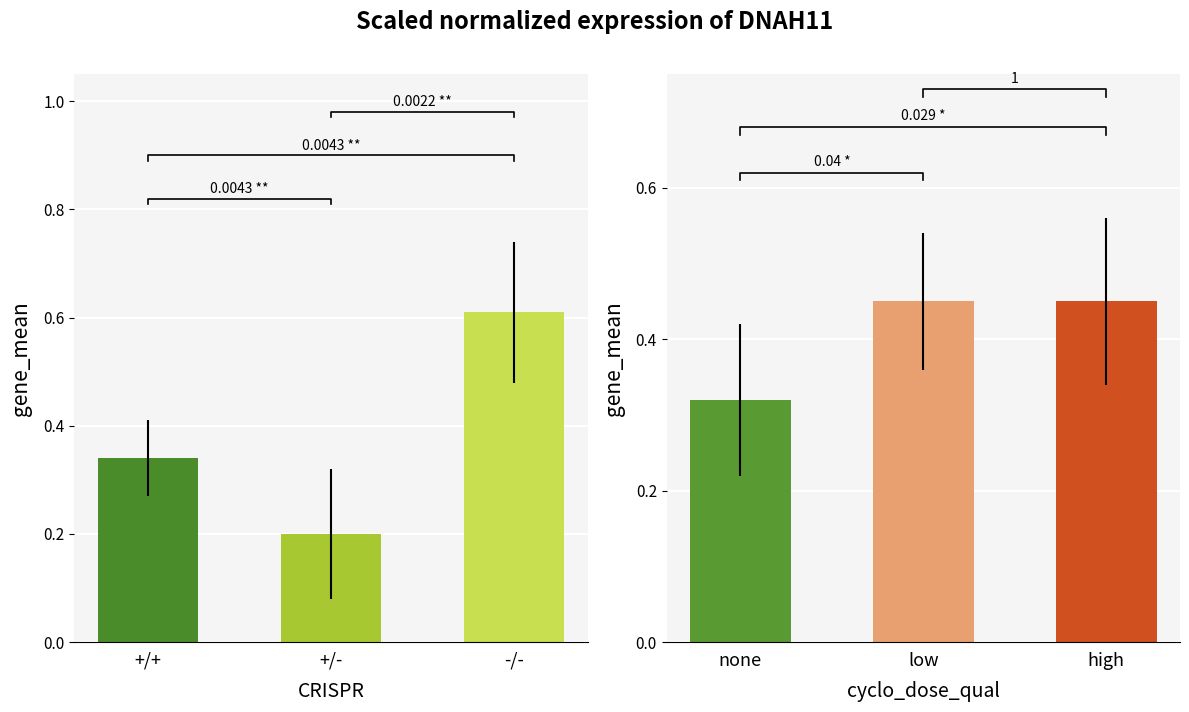

How many categories are shown in the chart?

3